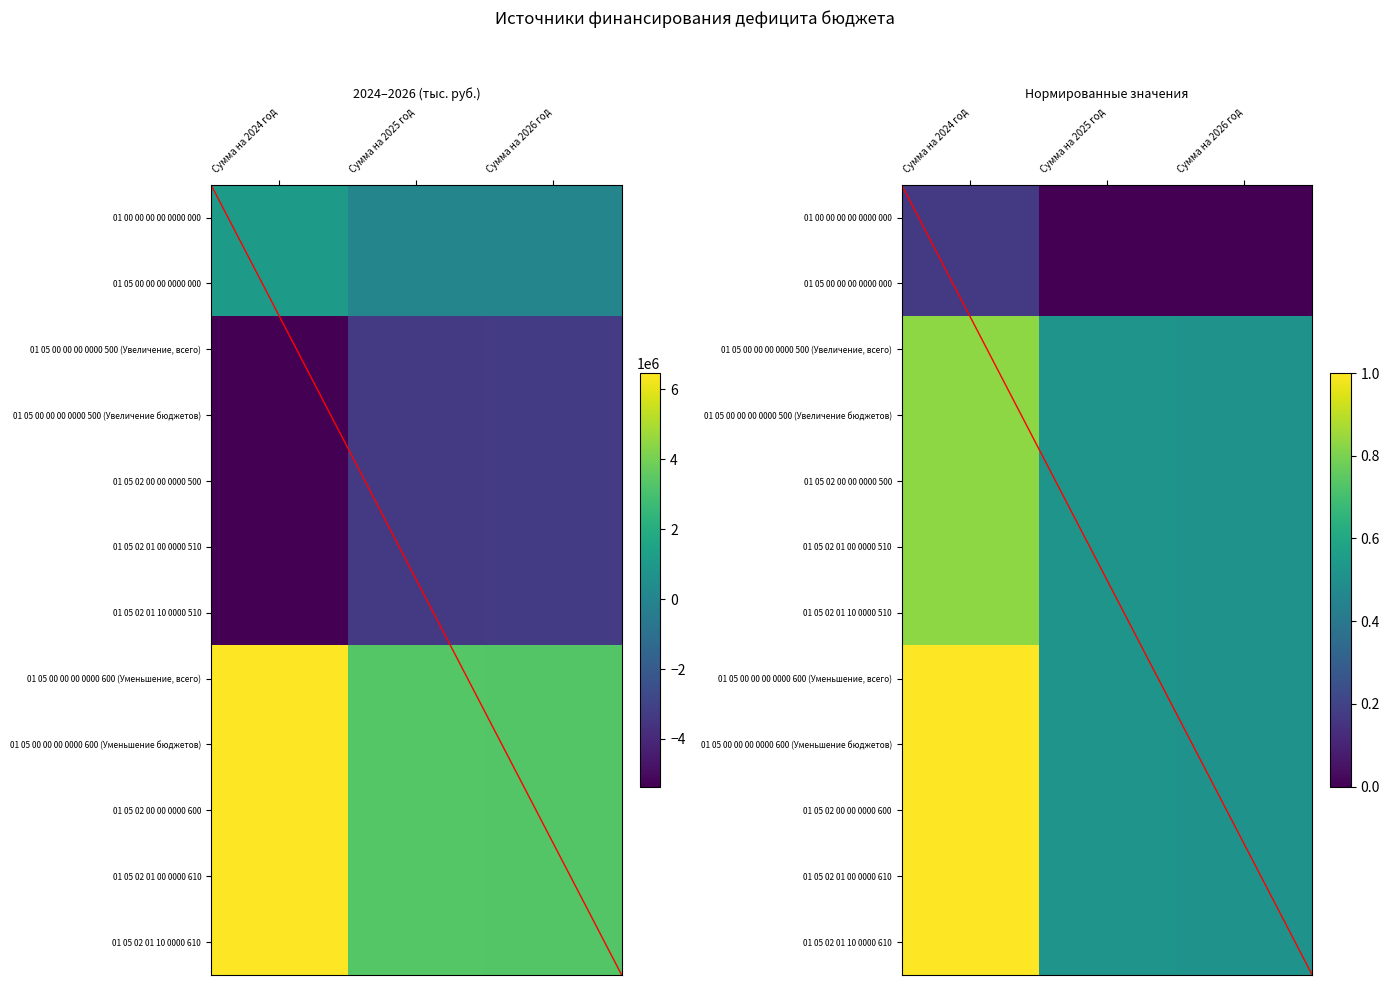

The 01 05 02 00 00 0000 500 series shows 0.9 at Сумма на 2026 год. True or false?

False